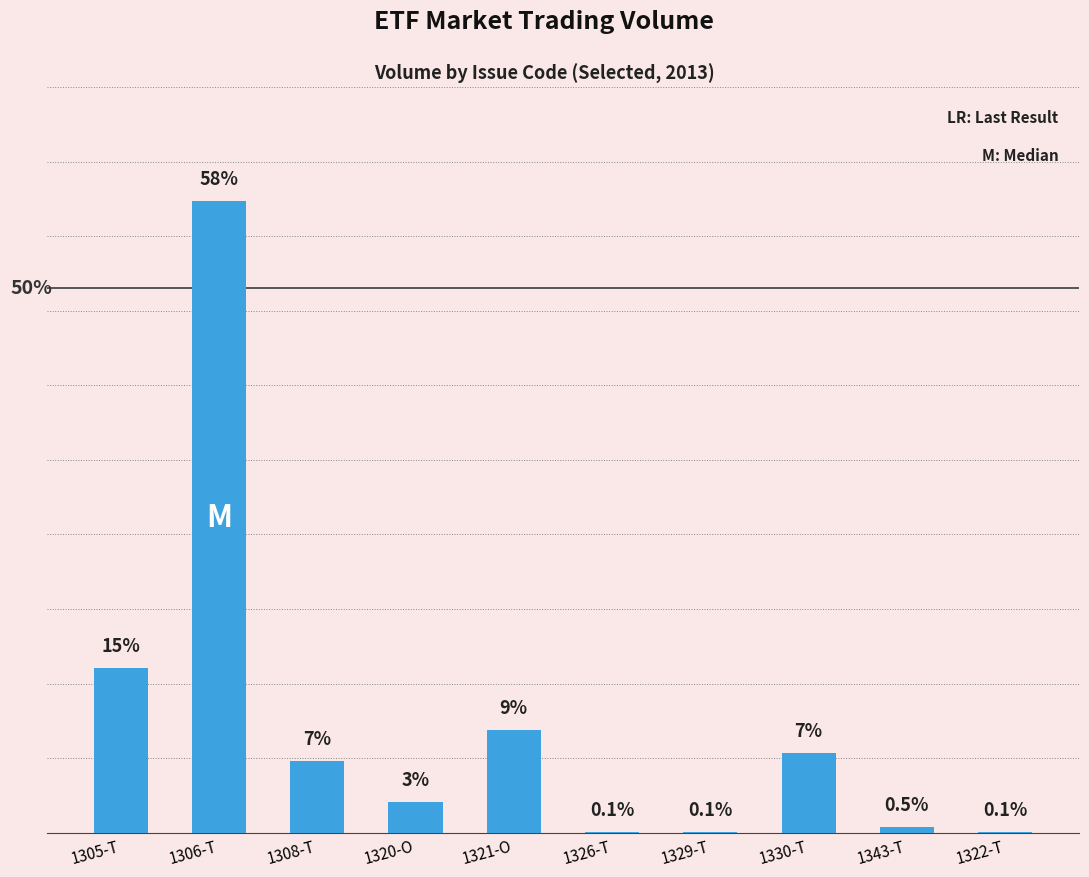

Are the bars horizontal?

No